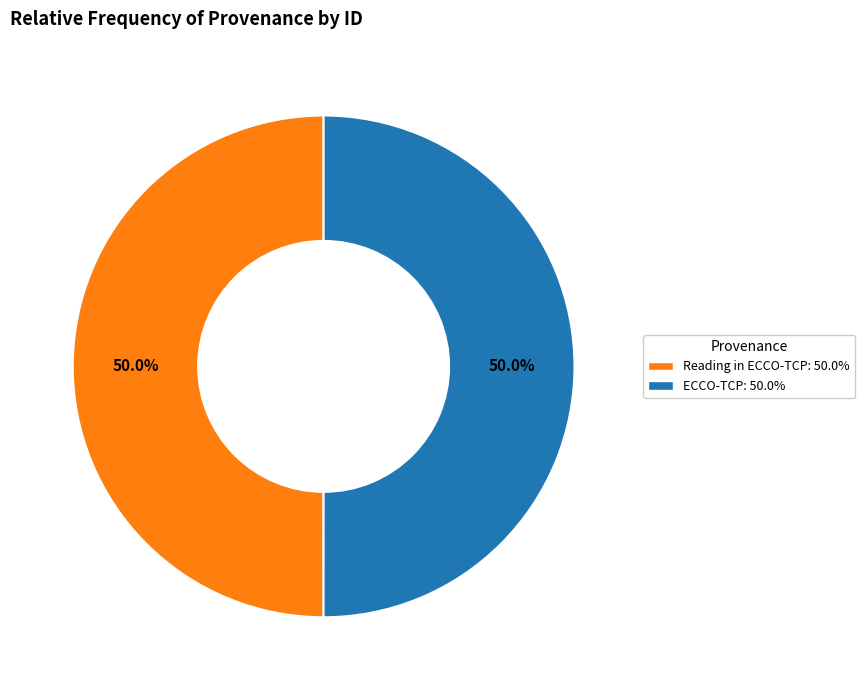

What is the ratio of the value at Reading in ECCO-TCP to the value at ECCO-TCP?

1.0